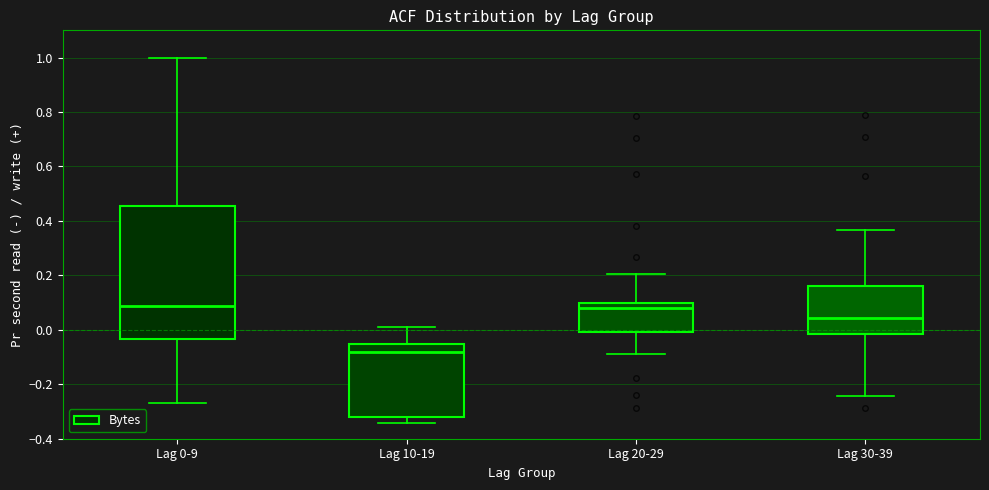

Which box is the tallest, from its lower edge to its upper edge?

Lag 0-9